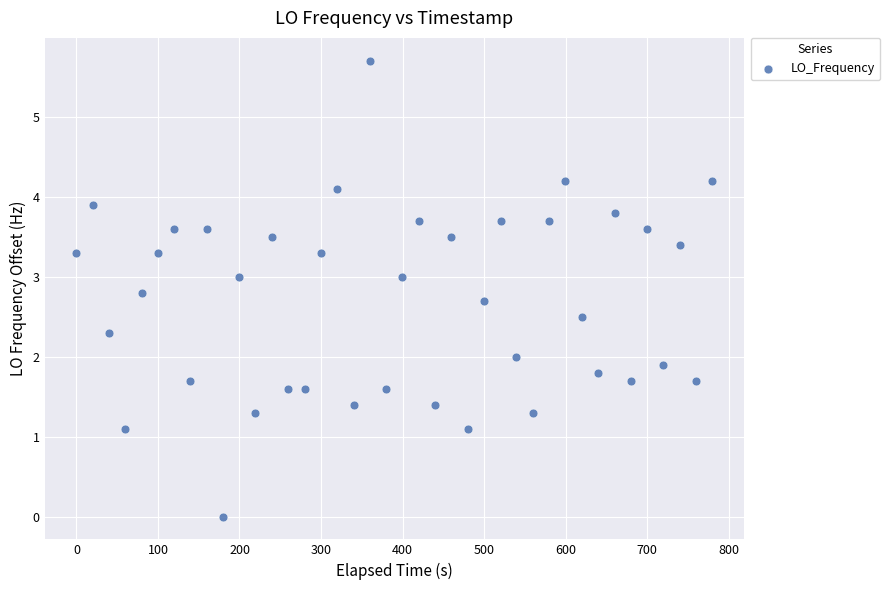

What is the range of Y values (max minus min)?

5.7